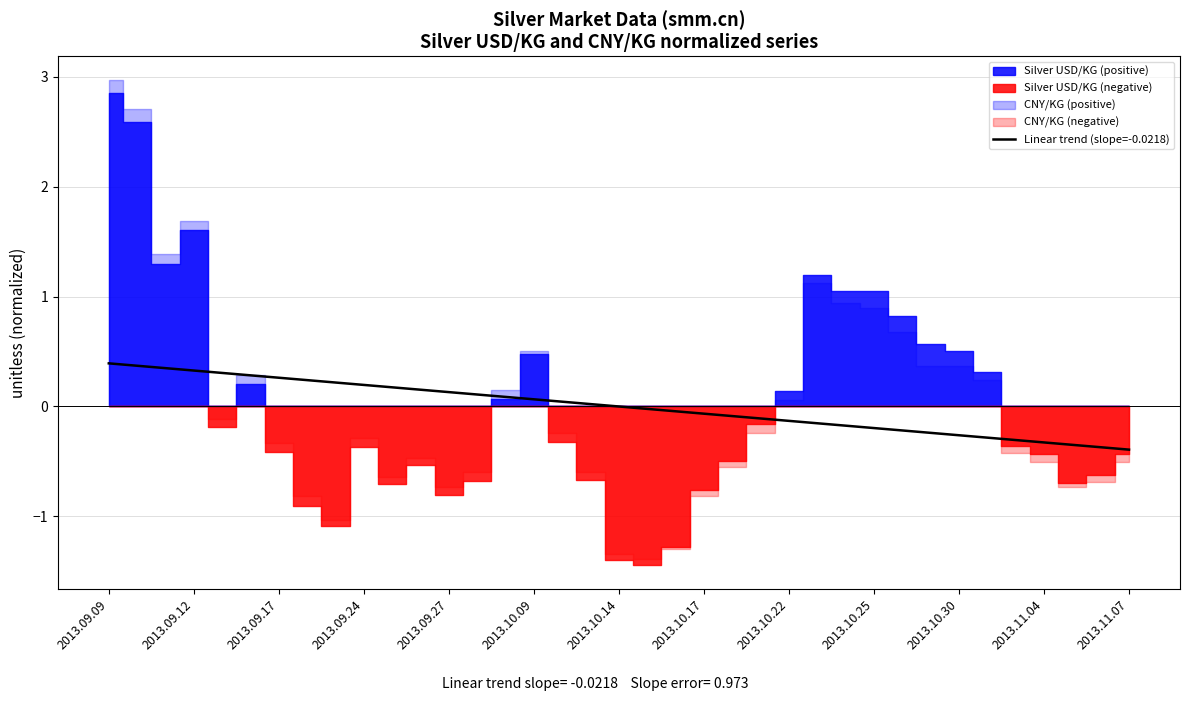

The value of Linear trend (slope=-0.0218) at 2013.10.14 is -0.0. True or false?

True